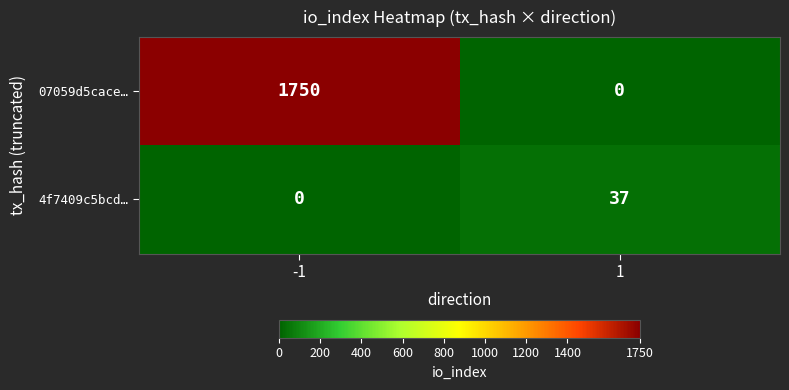

Rank the series by their average value, from highest to lowest.

07059d5cace…, 4f7409c5bcd…